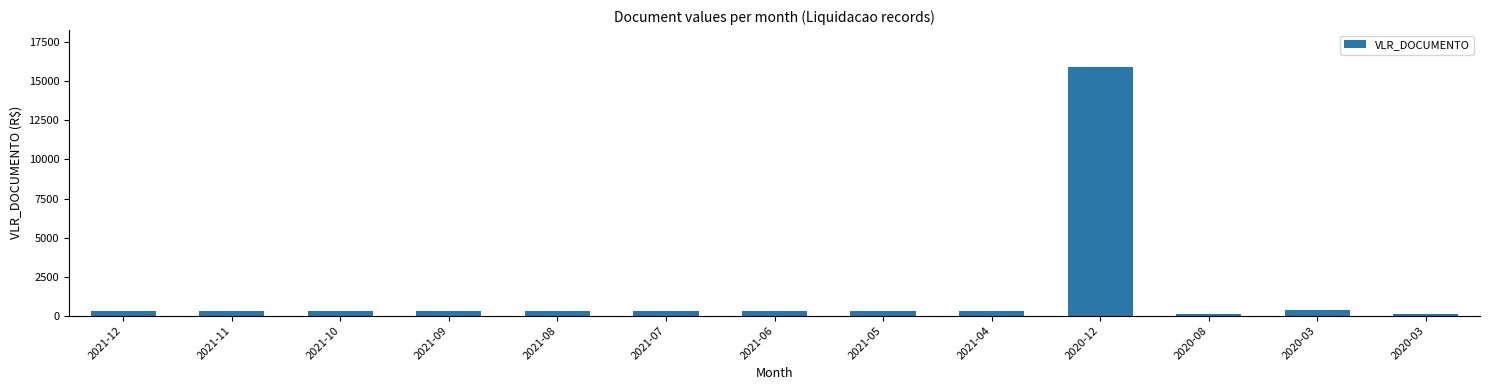

Count the number of data series in this chart.

1